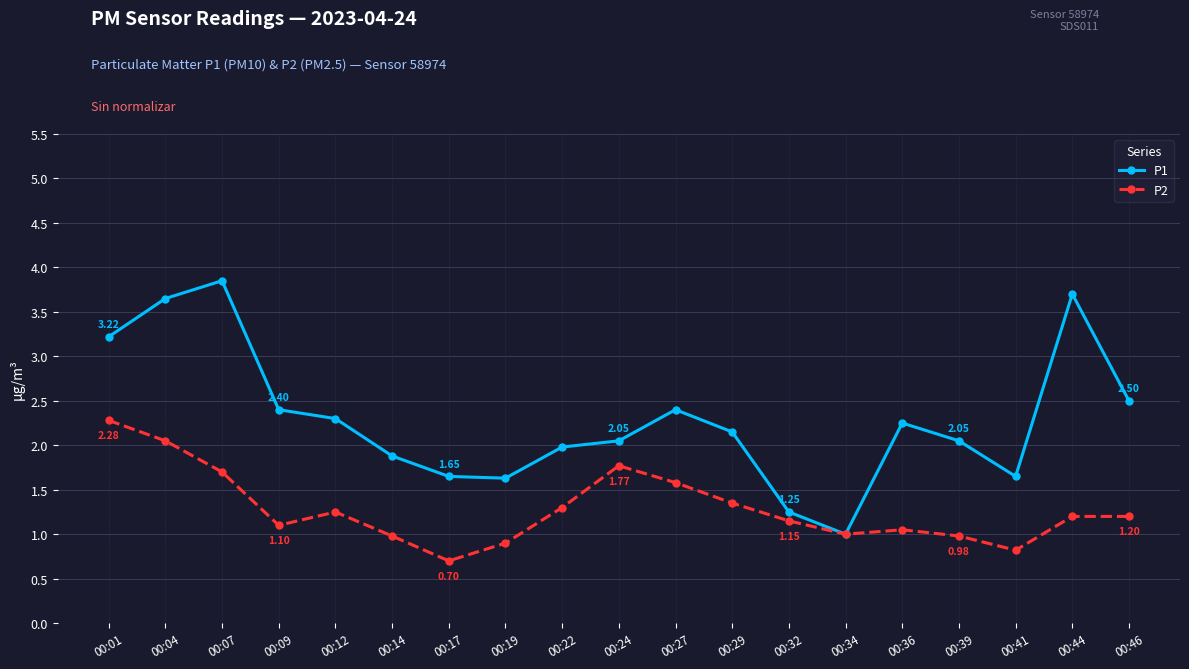

List the series in order of their overall mean, highest first.

P1, P2